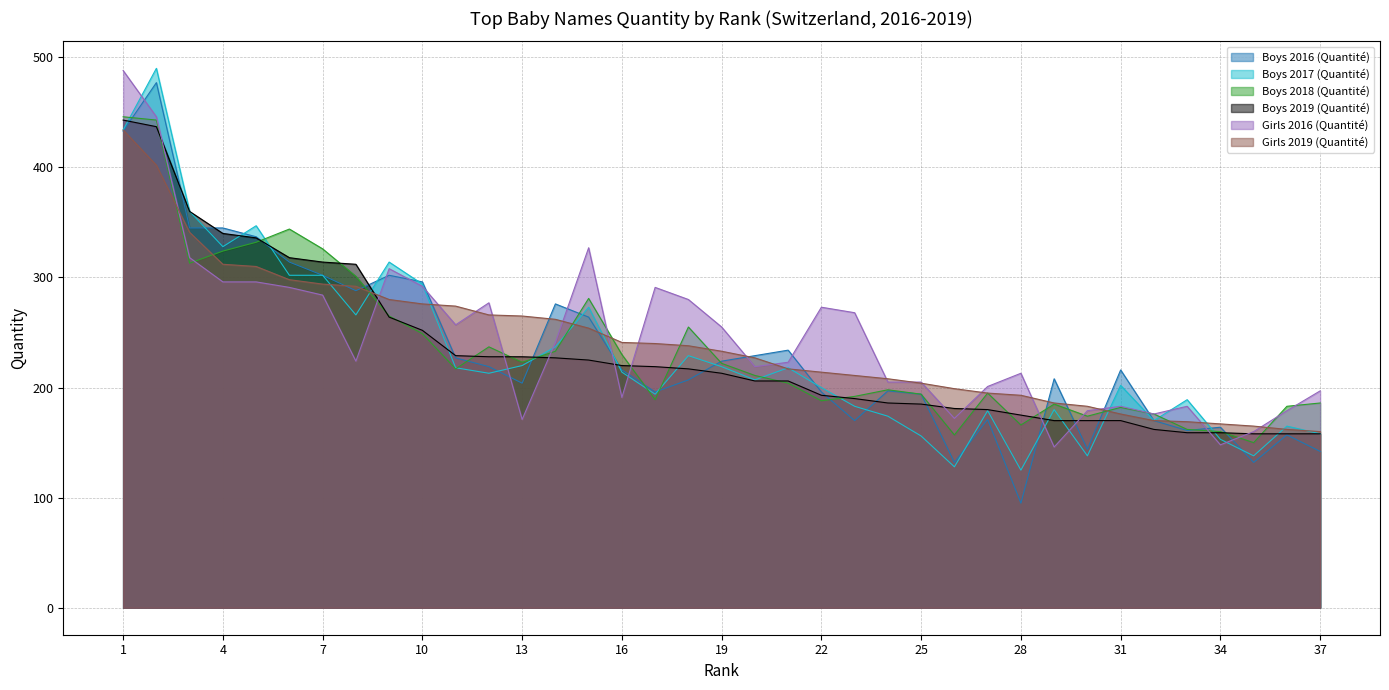

Reading left to right, extract all data points from this chart.

Boys 2016 (Quantité): 433	477	345	345	337	314	302	288	302	296	227	219	204	276	264	216	196	207	224	229	234	196	170	197	194	132	171	95	208	144	216	170	161	164	132	157	142
Boys 2017 (Quantité): 434	490	360	328	347	302	302	266	314	294	218	213	220	237	273	214	194	229	219	207	218	200	183	174	156	128	179	125	180	138	202	170	189	153	138	165	158
Boys 2018 (Quantité): 446	443	313	324	332	344	326	301	265	249	217	237	223	233	281	230	189	255	222	211	204	188	192	198	194	157	195	166	185	174	182	176	162	160	150	183	186
Boys 2019 (Quantité): 443	437	360	340	336	318	314	312	264	252	229	228	228	227	225	220	219	217	213	206	206	193	190	186	185	181	180	175	170	170	170	162	159	159	158	158	158
Girls 2016 (Quantité): 488	446	318	296	296	291	284	224	308	292	257	277	171	241	327	191	291	280	255	219	223	273	268	205	205	172	201	213	146	179	183	176	183	148	160	179	197
Girls 2019 (Quantité): 434	402	341	312	310	298	294	292	280	276	274	266	265	262	254	241	240	238	233	227	217	214	211	208	204	199	195	193	186	183	176	170	169	167	165	162	160